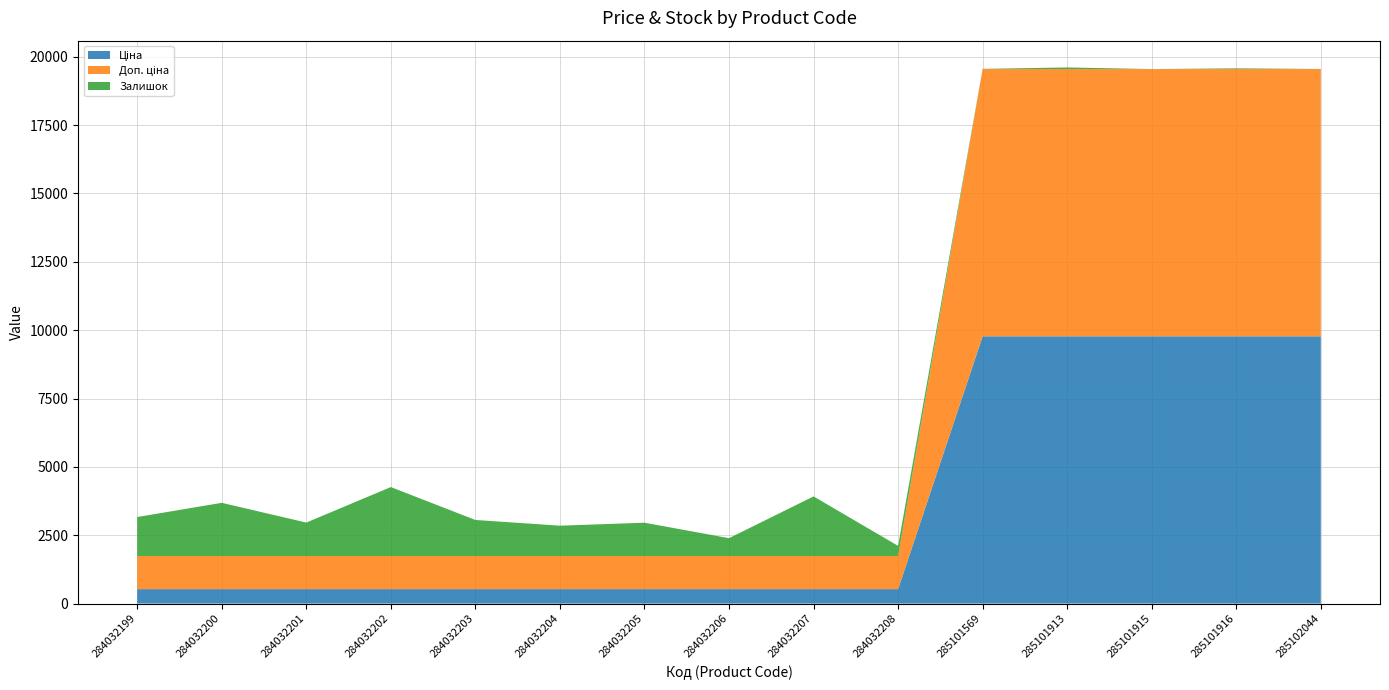

Reading left to right, transcribe all the data shown in this chart.

Ціна: 284032199=528.2	284032200=528.2	284032201=528.2	284032202=528.2	284032203=528.2	284032204=528.2	284032205=528.2	284032206=528.2	284032207=528.2	284032208=528.2	285101569=9775.5	285101913=9775.5	285101915=9775.5	285101916=9775.5	285102044=9775.5
Доп. ціна: 284032199=1210.7	284032200=1210.7	284032201=1210.7	284032202=1210.7	284032203=1210.7	284032204=1210.7	284032205=1210.7	284032206=1210.7	284032207=1210.7	284032208=1210.7	285101569=9775.5	285101913=9775.5	285101915=9775.5	285101916=9775.5	285102044=9775.5
Залишок: 284032199=1426.0	284032200=1946.0	284032201=1224.0	284032202=2522.0	284032203=1319.0	284032204=1110.0	284032205=1219.0	284032206=653.0	284032207=2181.0	284032208=371.0	285101569=7.0	285101913=58.0	285101915=0.0	285101916=26.0	285102044=3.0